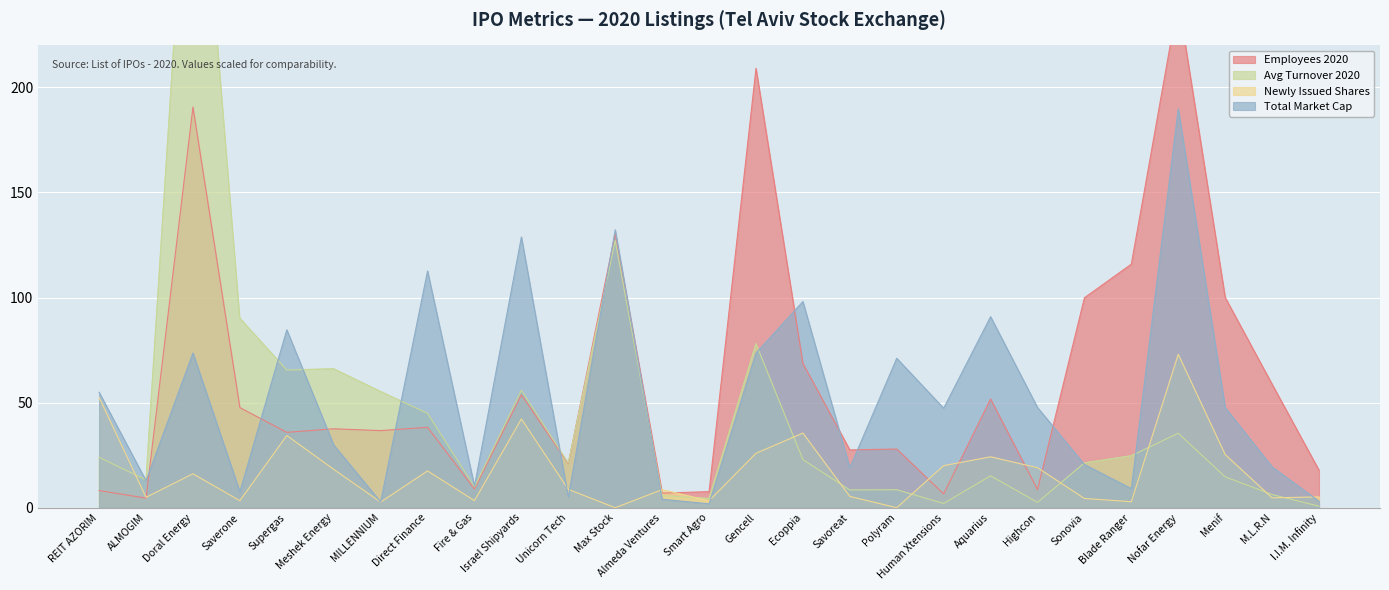

Which series has the largest range (max minus min)?

Avg Turnover 2020